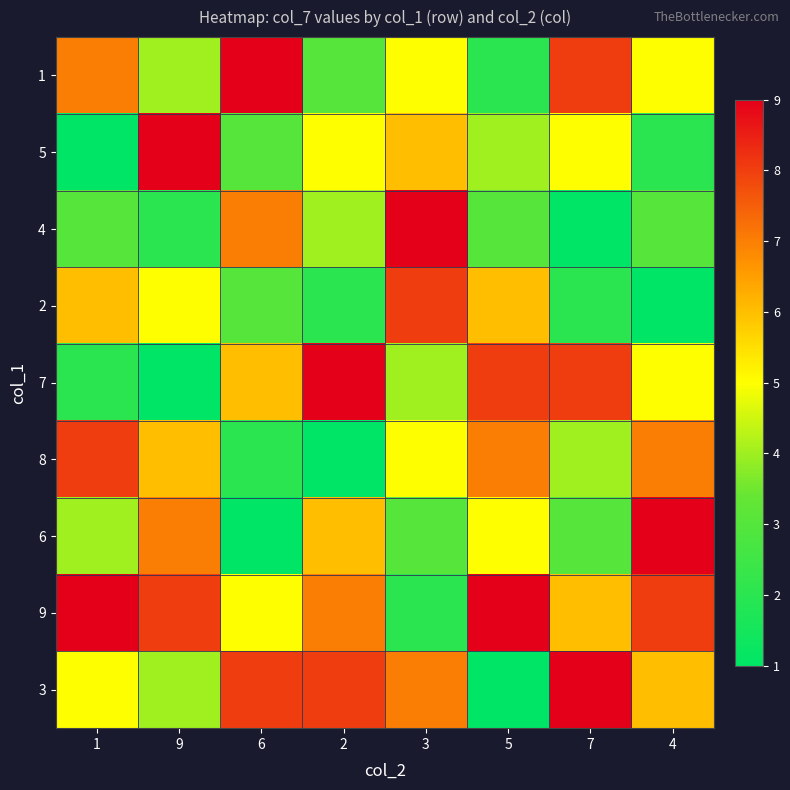

Which has a higher value, 5 or 9?

9